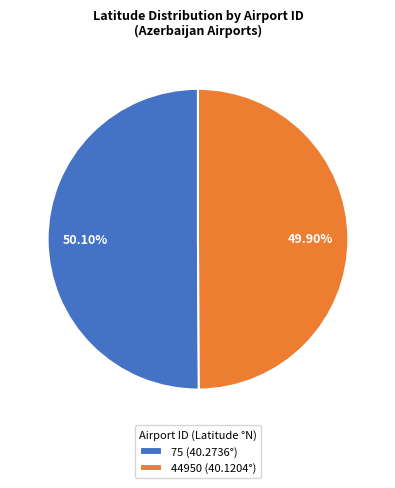

What is the ratio of the value at 44950 to the value at 75?

1.0